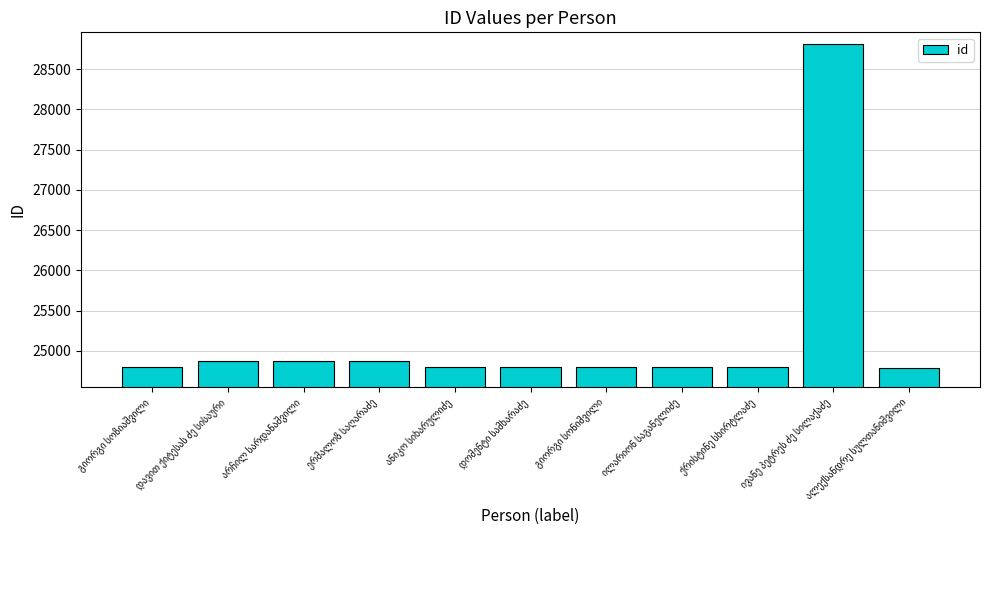

How many data points are less than 24797?

5